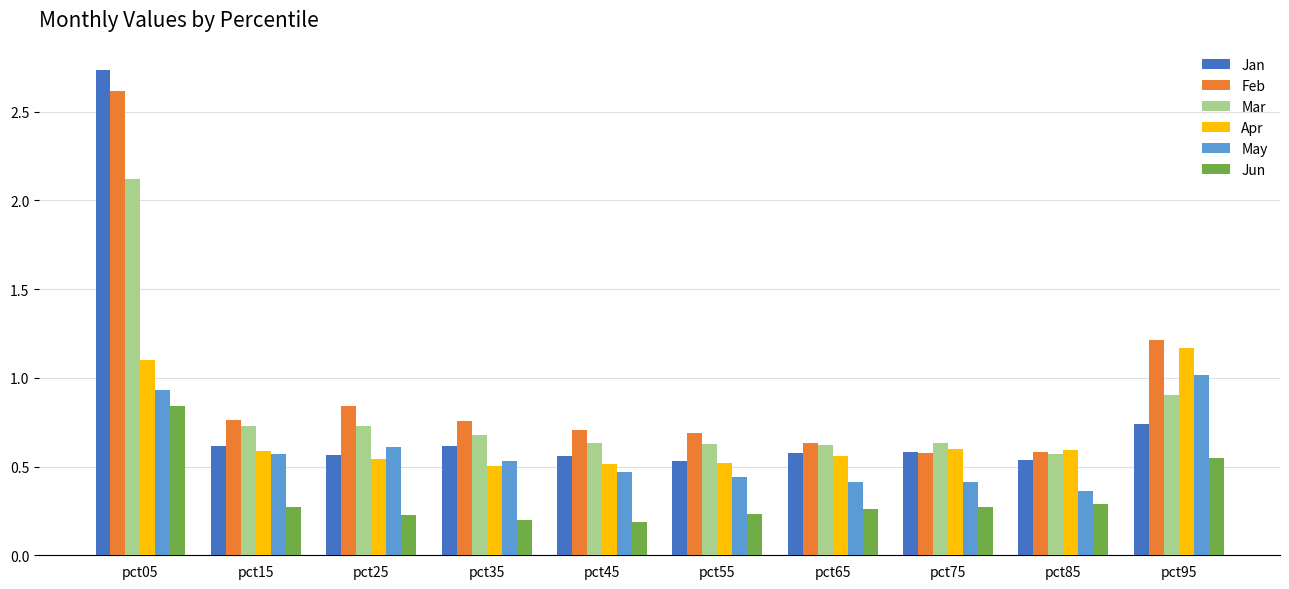

What are all the series names shown in the legend?

Jan, Feb, Mar, Apr, May, Jun